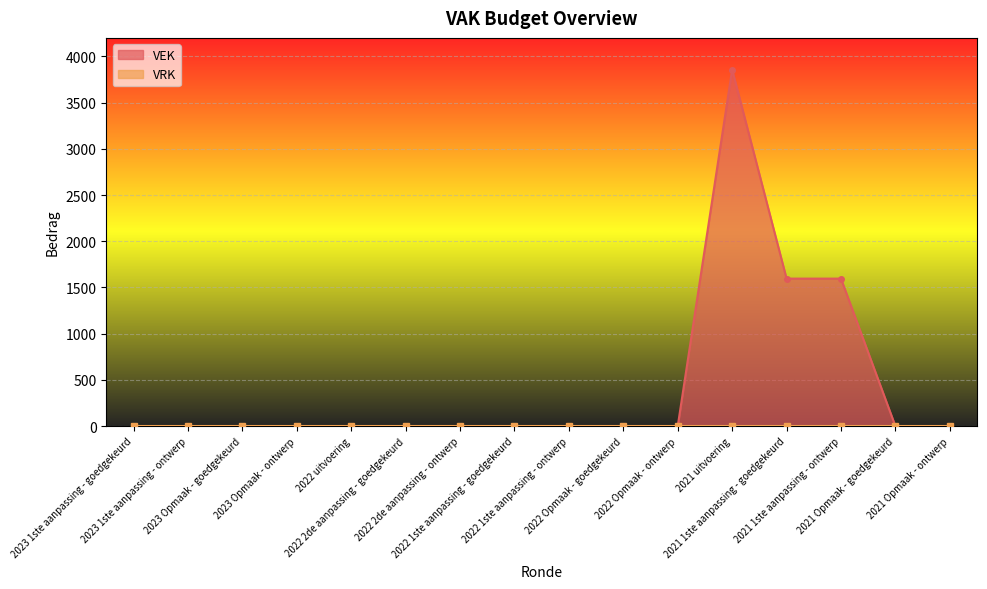

What position from the right is 2022 uitvoering?

12